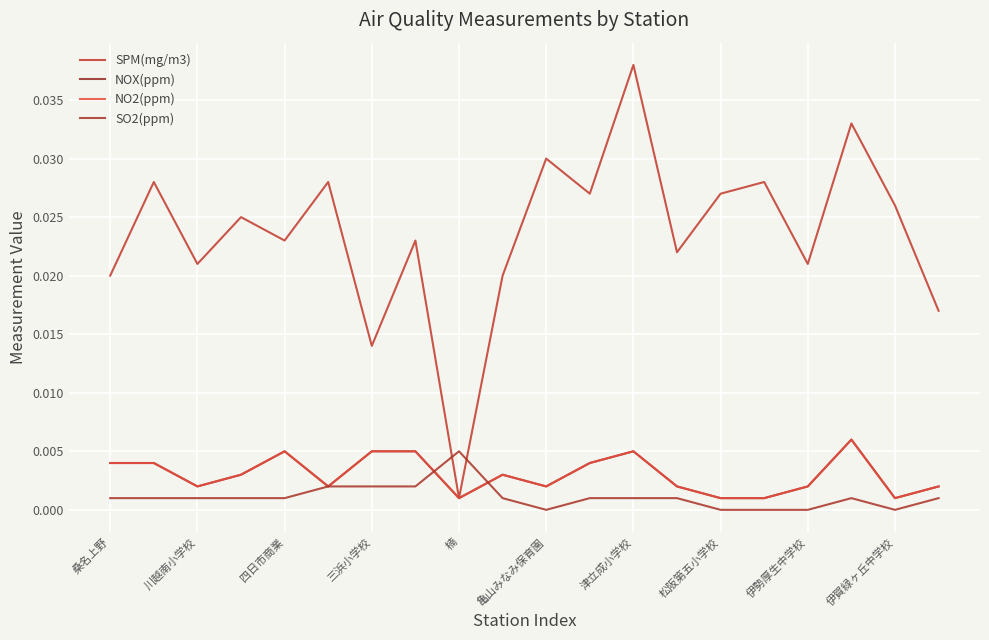

Does the chart have visible grid lines?

Yes